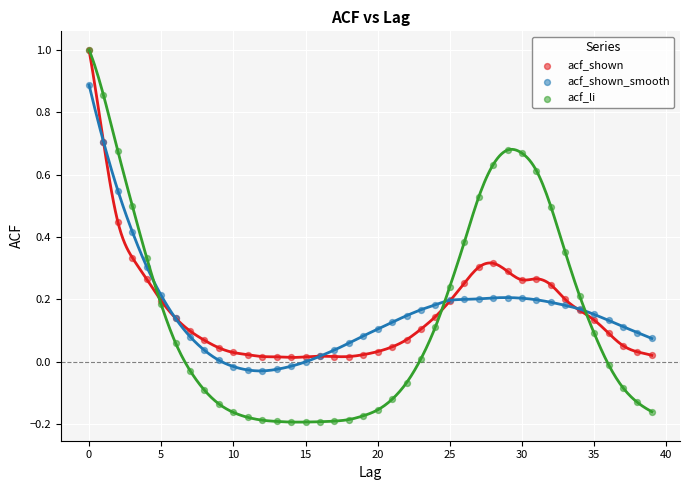

What are all the series names shown in the legend?

acf_shown, acf_shown_smooth, acf_li